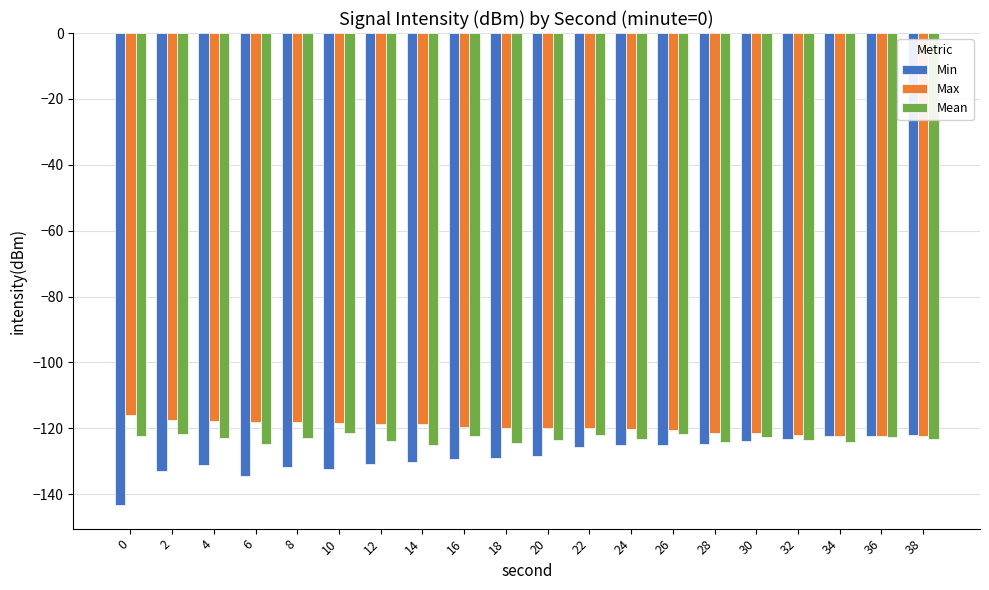

Which series changed the most between 2 and 34?

Min